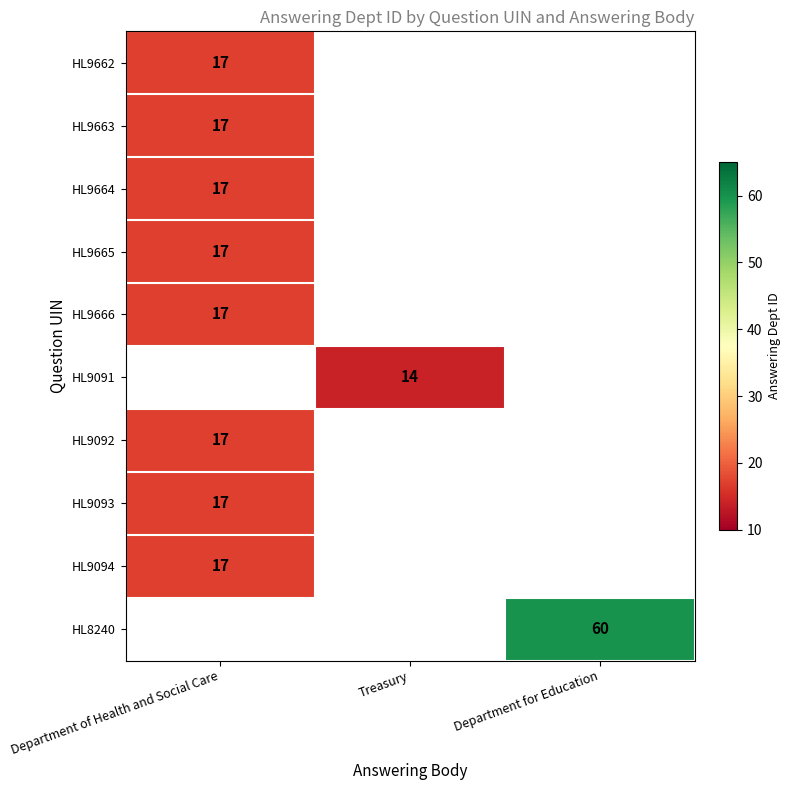

At which label does HL9091 reach its minimum?

Department of Health and Social Care